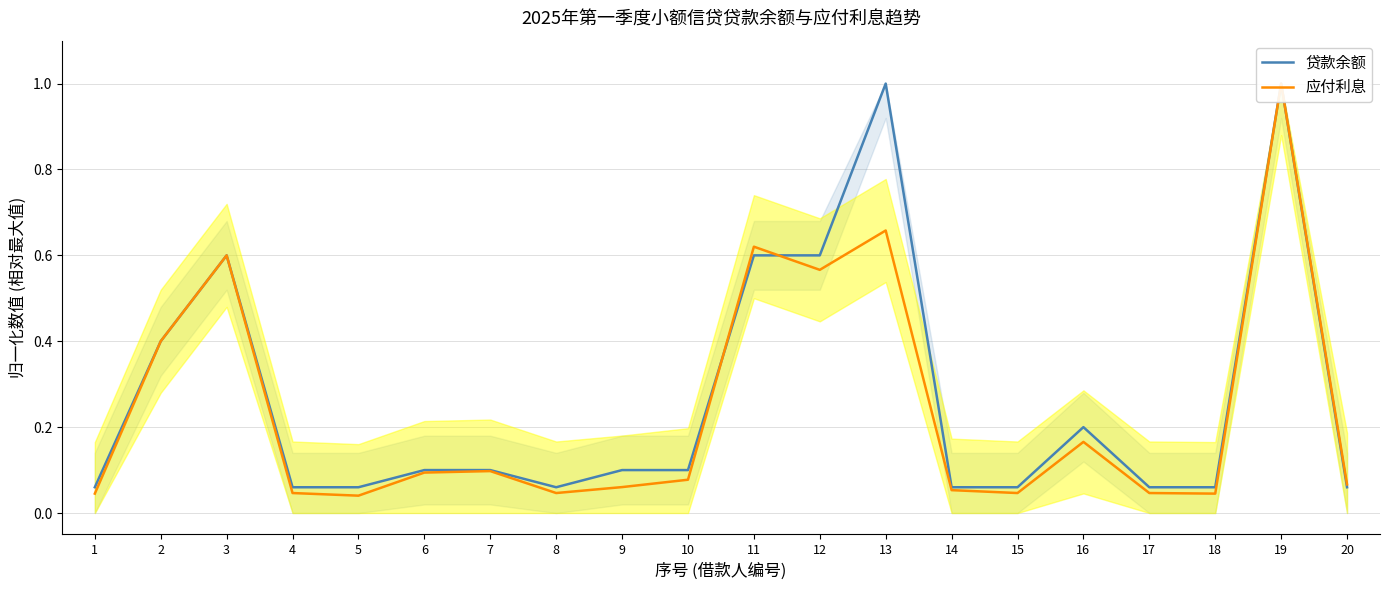

Reading left to right, transcribe all the data shown in this chart.

贷款余额: 1=0.1	2=0.4	3=0.6	4=0.1	5=0.1	6=0.1	7=0.1	8=0.1	9=0.1	10=0.1	11=0.6	12=0.6	13=1.0	14=0.1	15=0.1	16=0.2	17=0.1	18=0.1	19=1.0	20=0.1
应付利息: 1=0.0	2=0.4	3=0.6	4=0.0	5=0.0	6=0.1	7=0.1	8=0.0	9=0.1	10=0.1	11=0.6	12=0.6	13=0.7	14=0.1	15=0.0	16=0.2	17=0.0	18=0.0	19=1.0	20=0.1